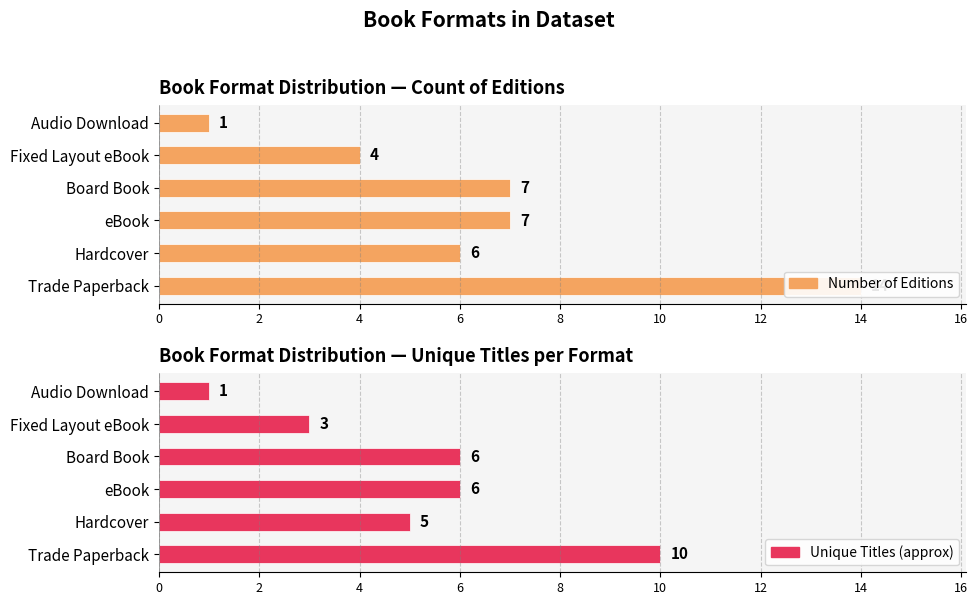

Which series has the widest spread of values?

Number of Editions